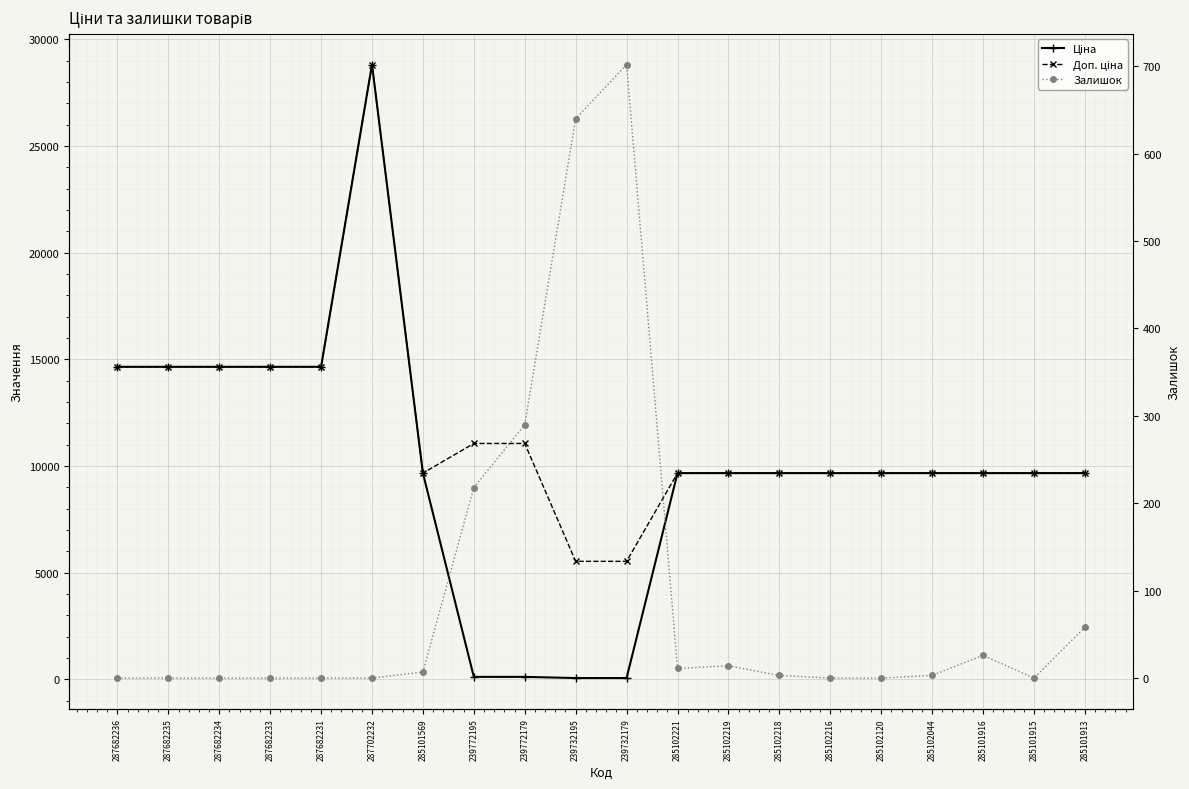

At how many categories does at least one series exceed 19093?

1